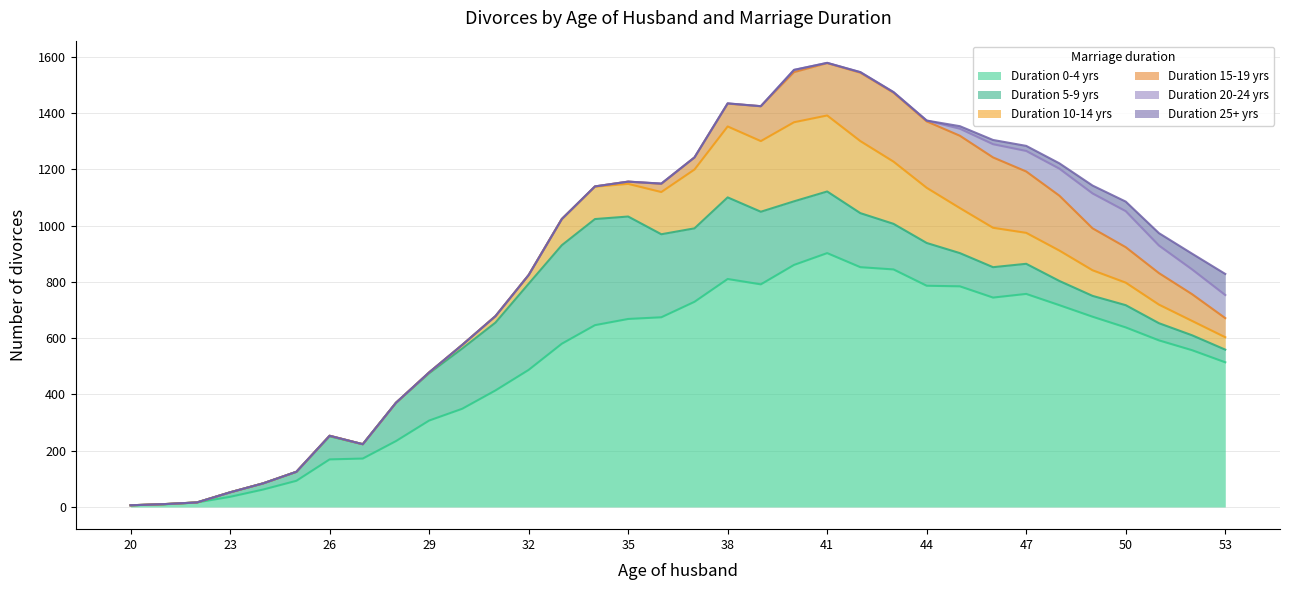

At how many categories does at least one series exceed 863?

1